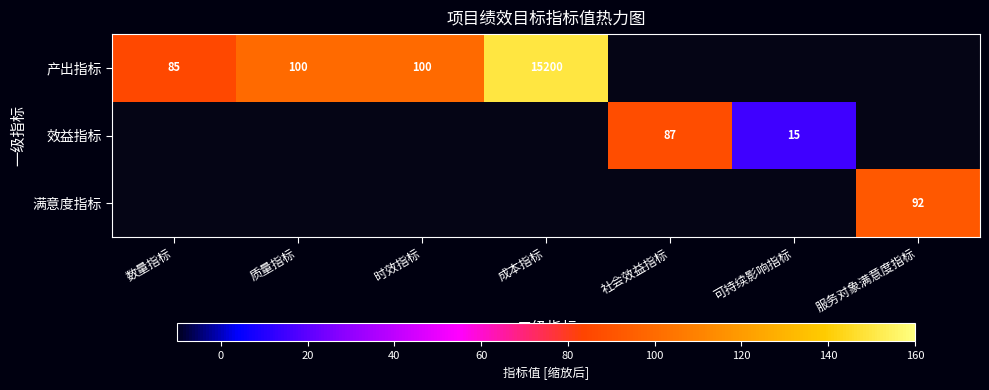

The value of 效益指标 at 社会效益指标 is 140. True or false?

False